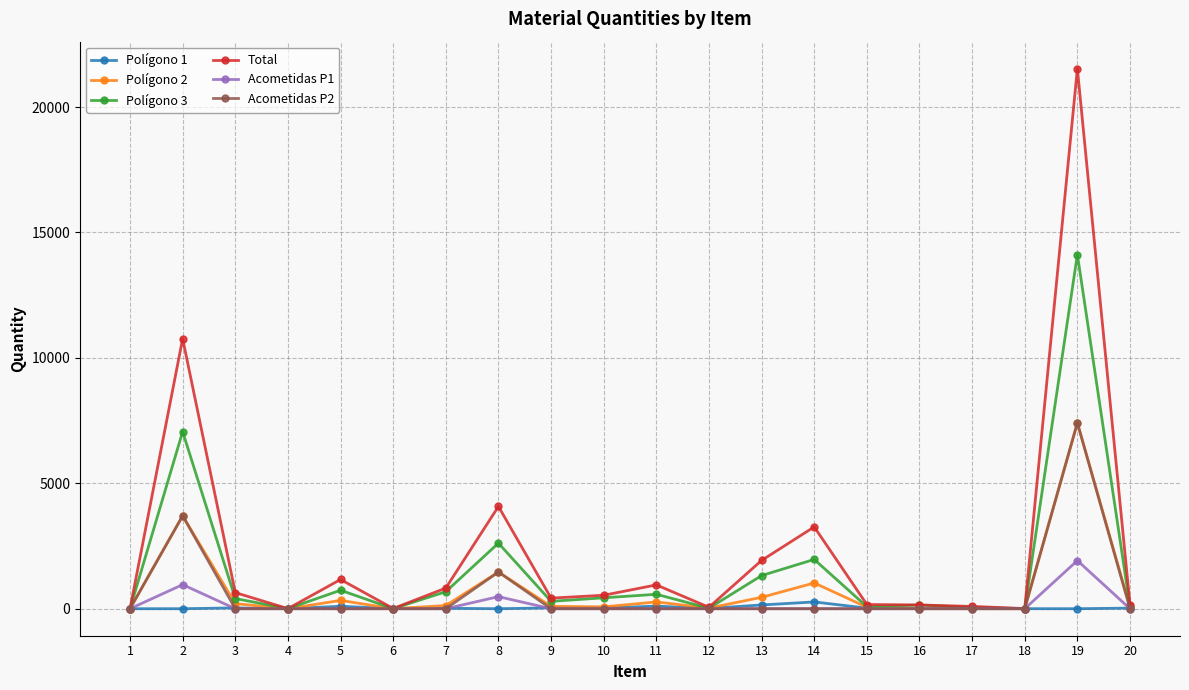

Which series has the largest total across all categories?

Total